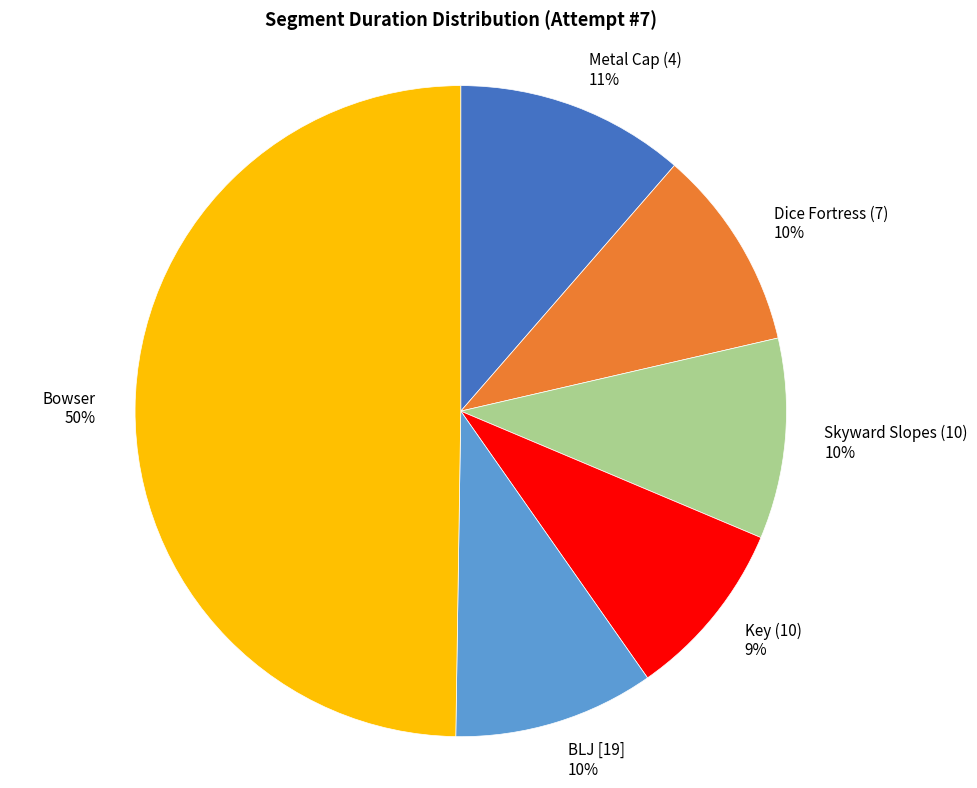

How many slices are in this pie chart?

6